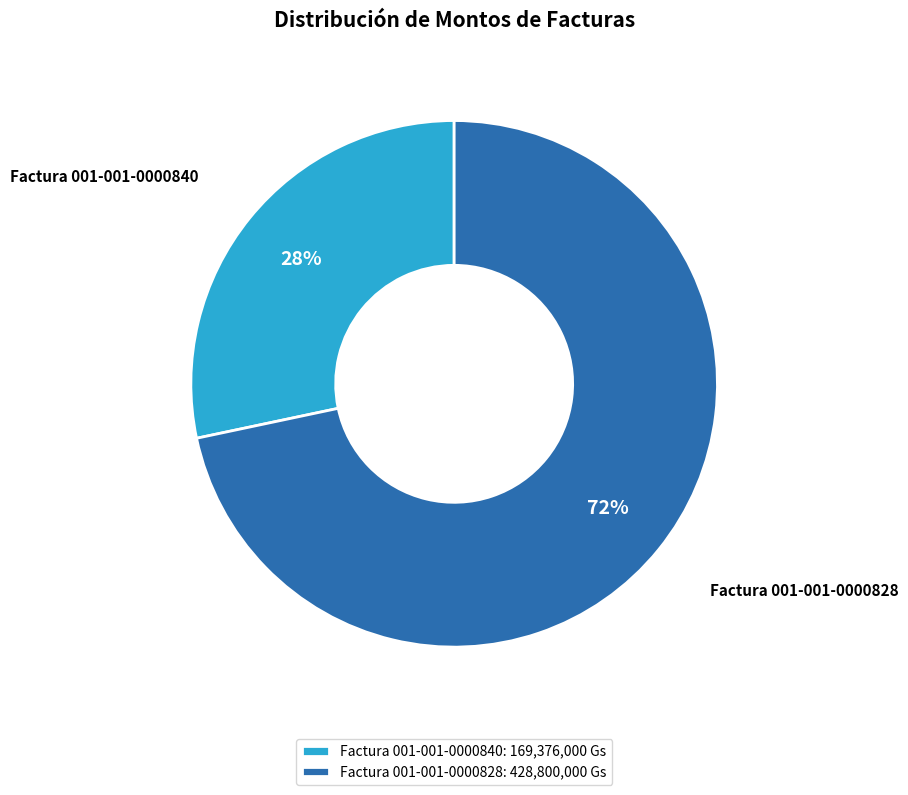

Which category has the biggest portion of the pie?

Factura 001-001-0000828